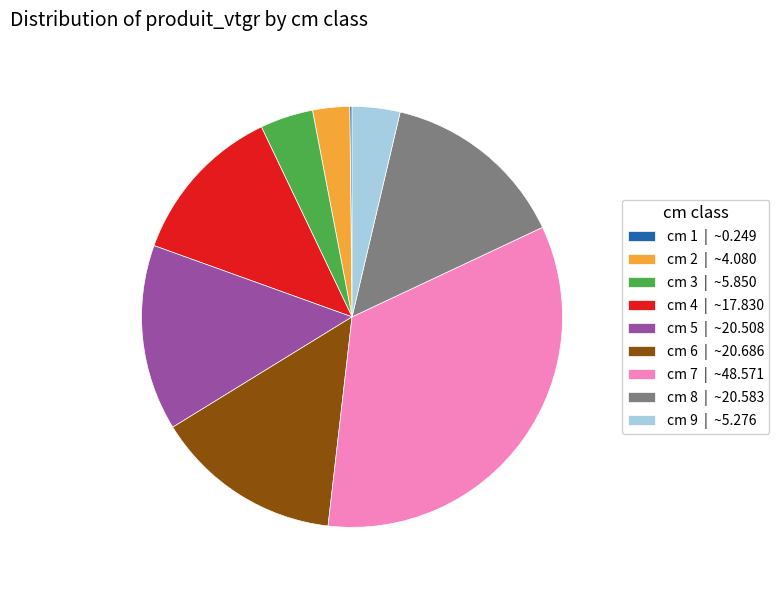

Between cm 6 | ~20.686 and cm 9 | ~5.276, which is larger?

cm 6 | ~20.686